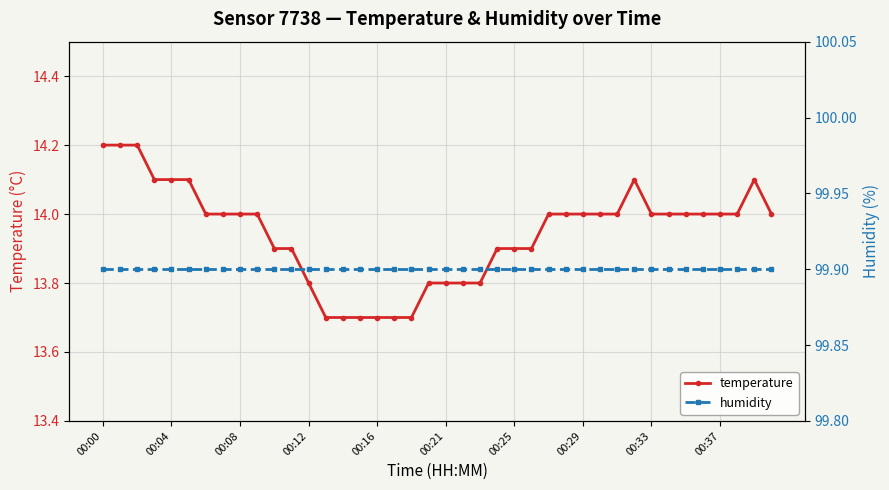

Is it true that temperature equals 14.0 at 00:37?

True